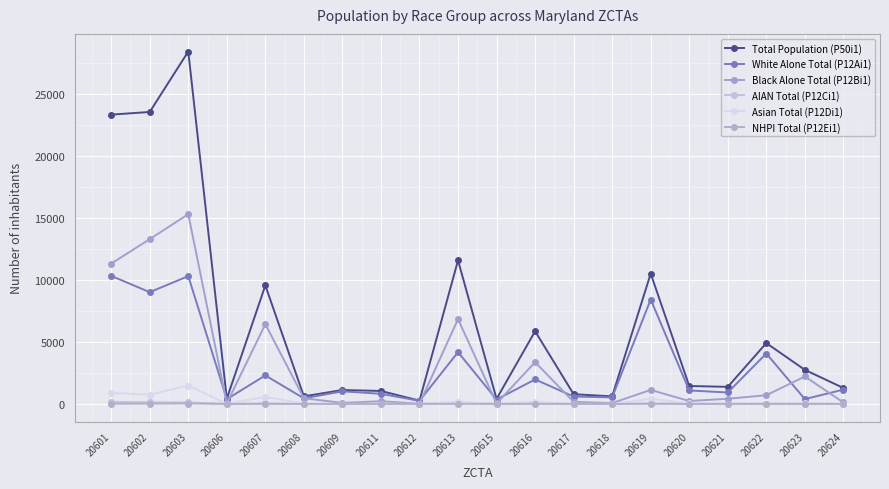

What is the sum of the Asian Total (P12Di1) values at 20621 and 20601?

891